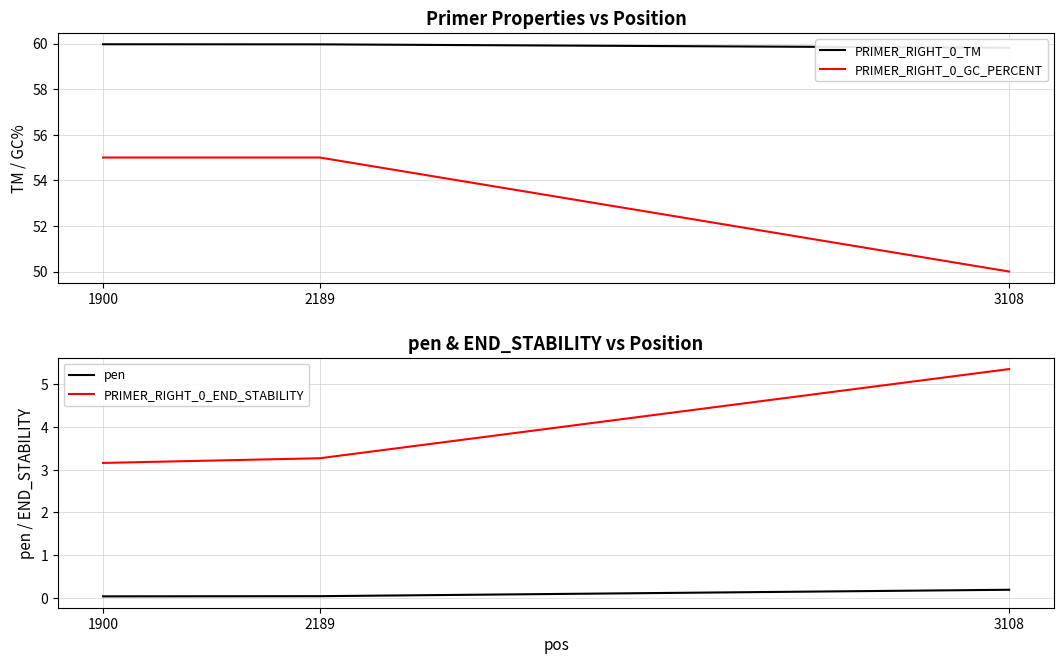

What is the average value of the pen series?

0.1